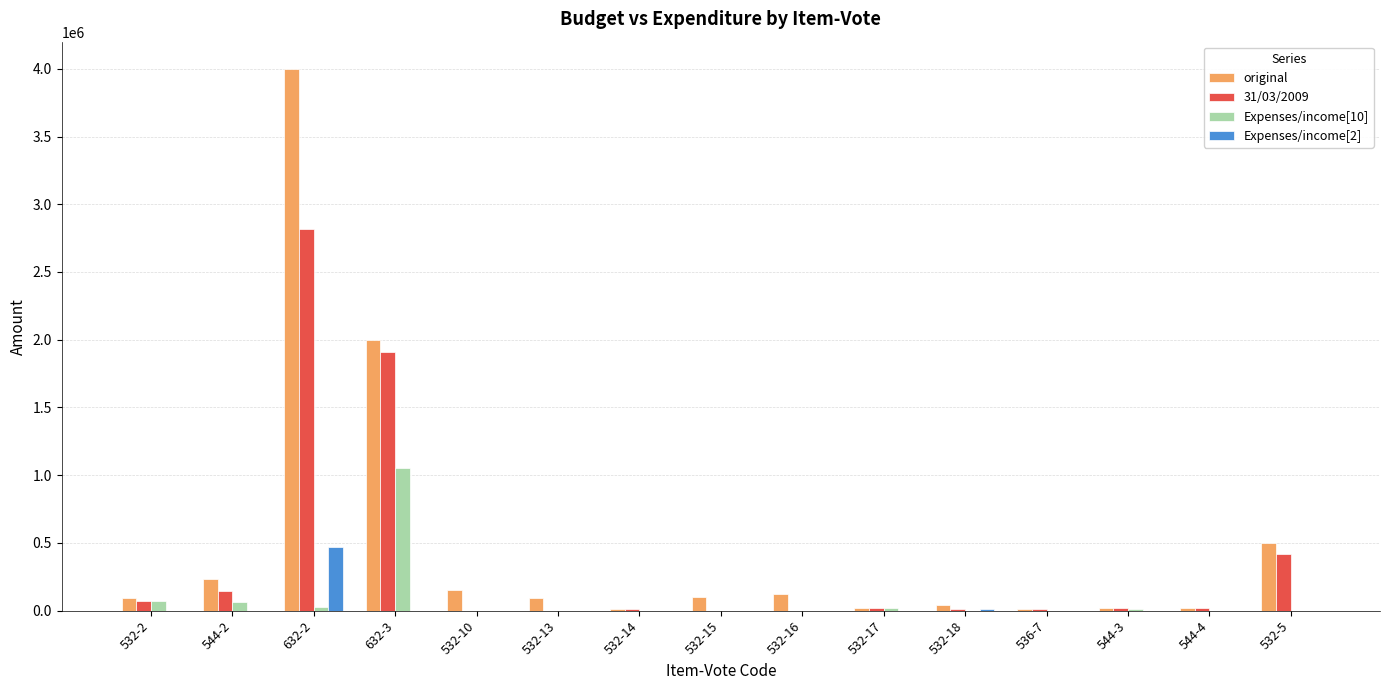

Between 536-7 and 532-5, which series saw the biggest shift?

original